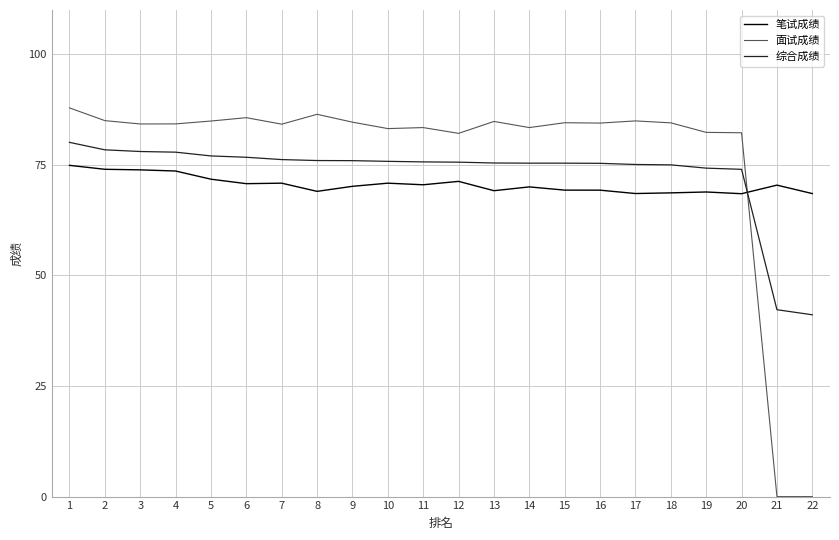

What is the total value across all series at 19?

225.4